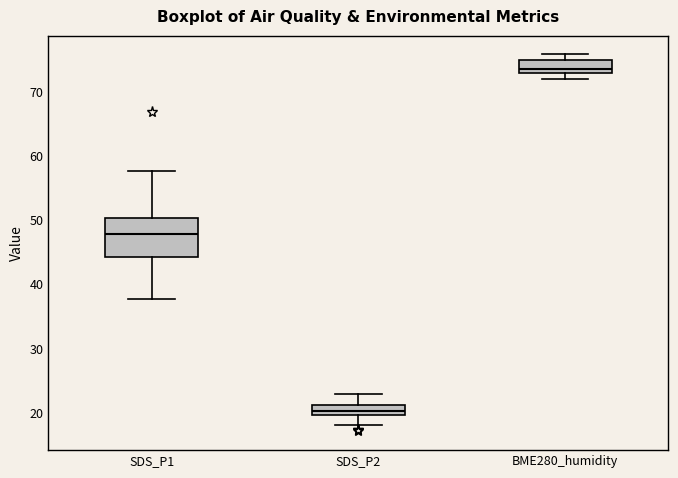

Which box has the highest median line?

BME280_humidity